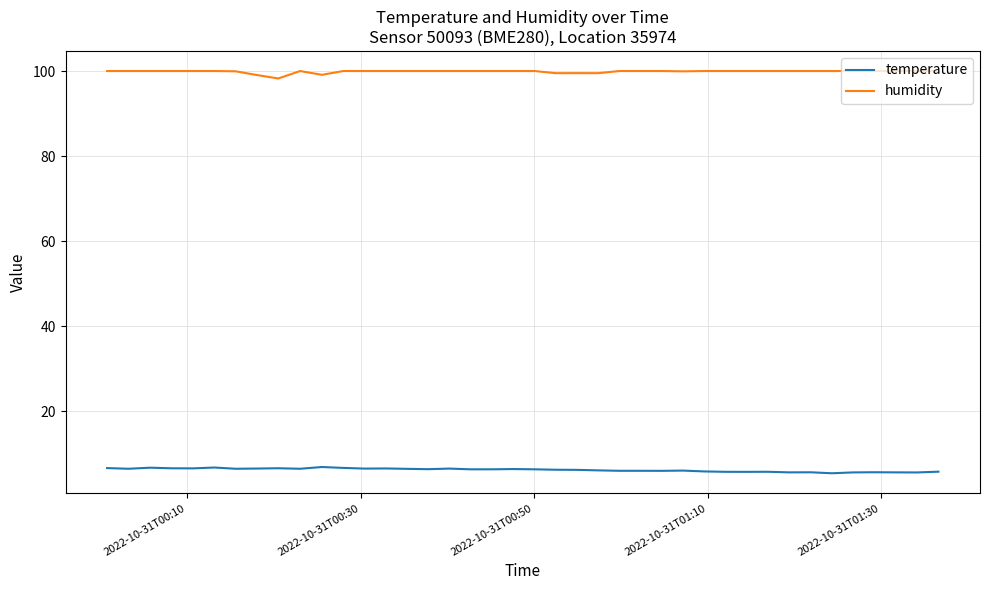

Is this an area chart (filled region under the line)?

No